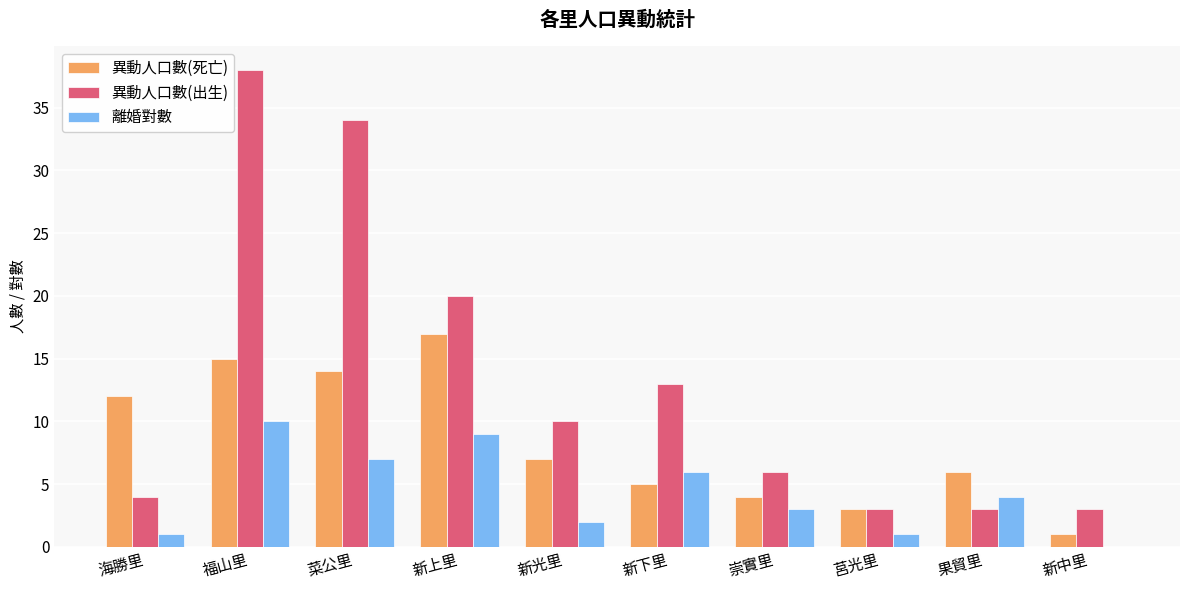

Which series changed the most between 菜公里 and 新光里?

異動人口數(出生)